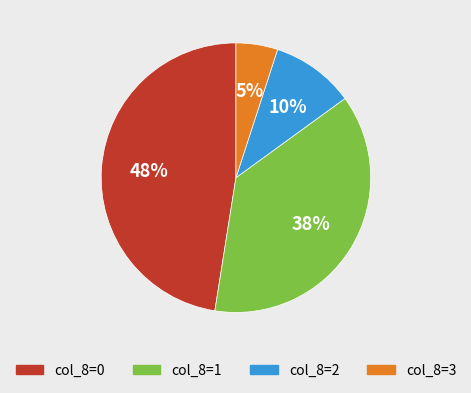

Between col_8=2 and col_8=1, which is larger?

col_8=1